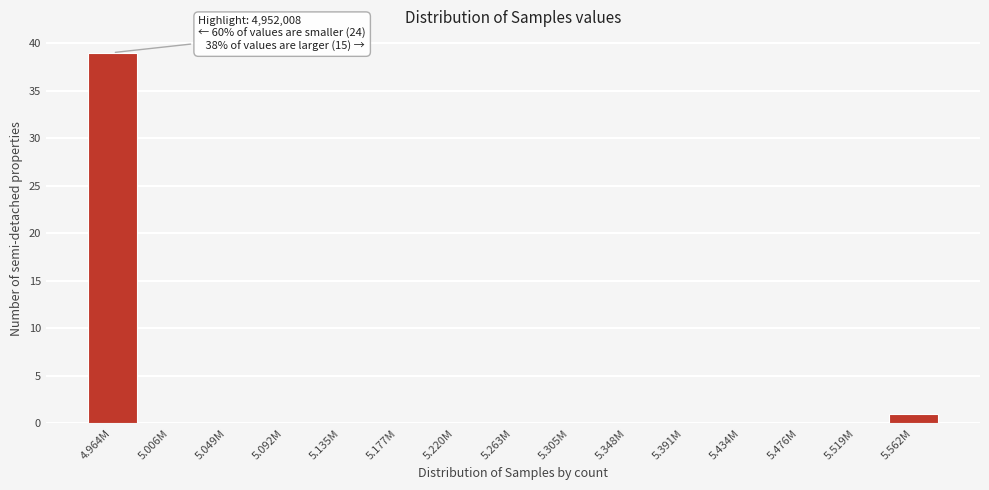

Reading left to right, extract all data points from this chart.

4.964M=39	5.006M=0	5.049M=0	5.092M=0	5.135M=0	5.177M=0	5.220M=0	5.263M=0	5.305M=0	5.348M=0	5.391M=0	5.434M=0	5.476M=0	5.519M=0	5.562M=1